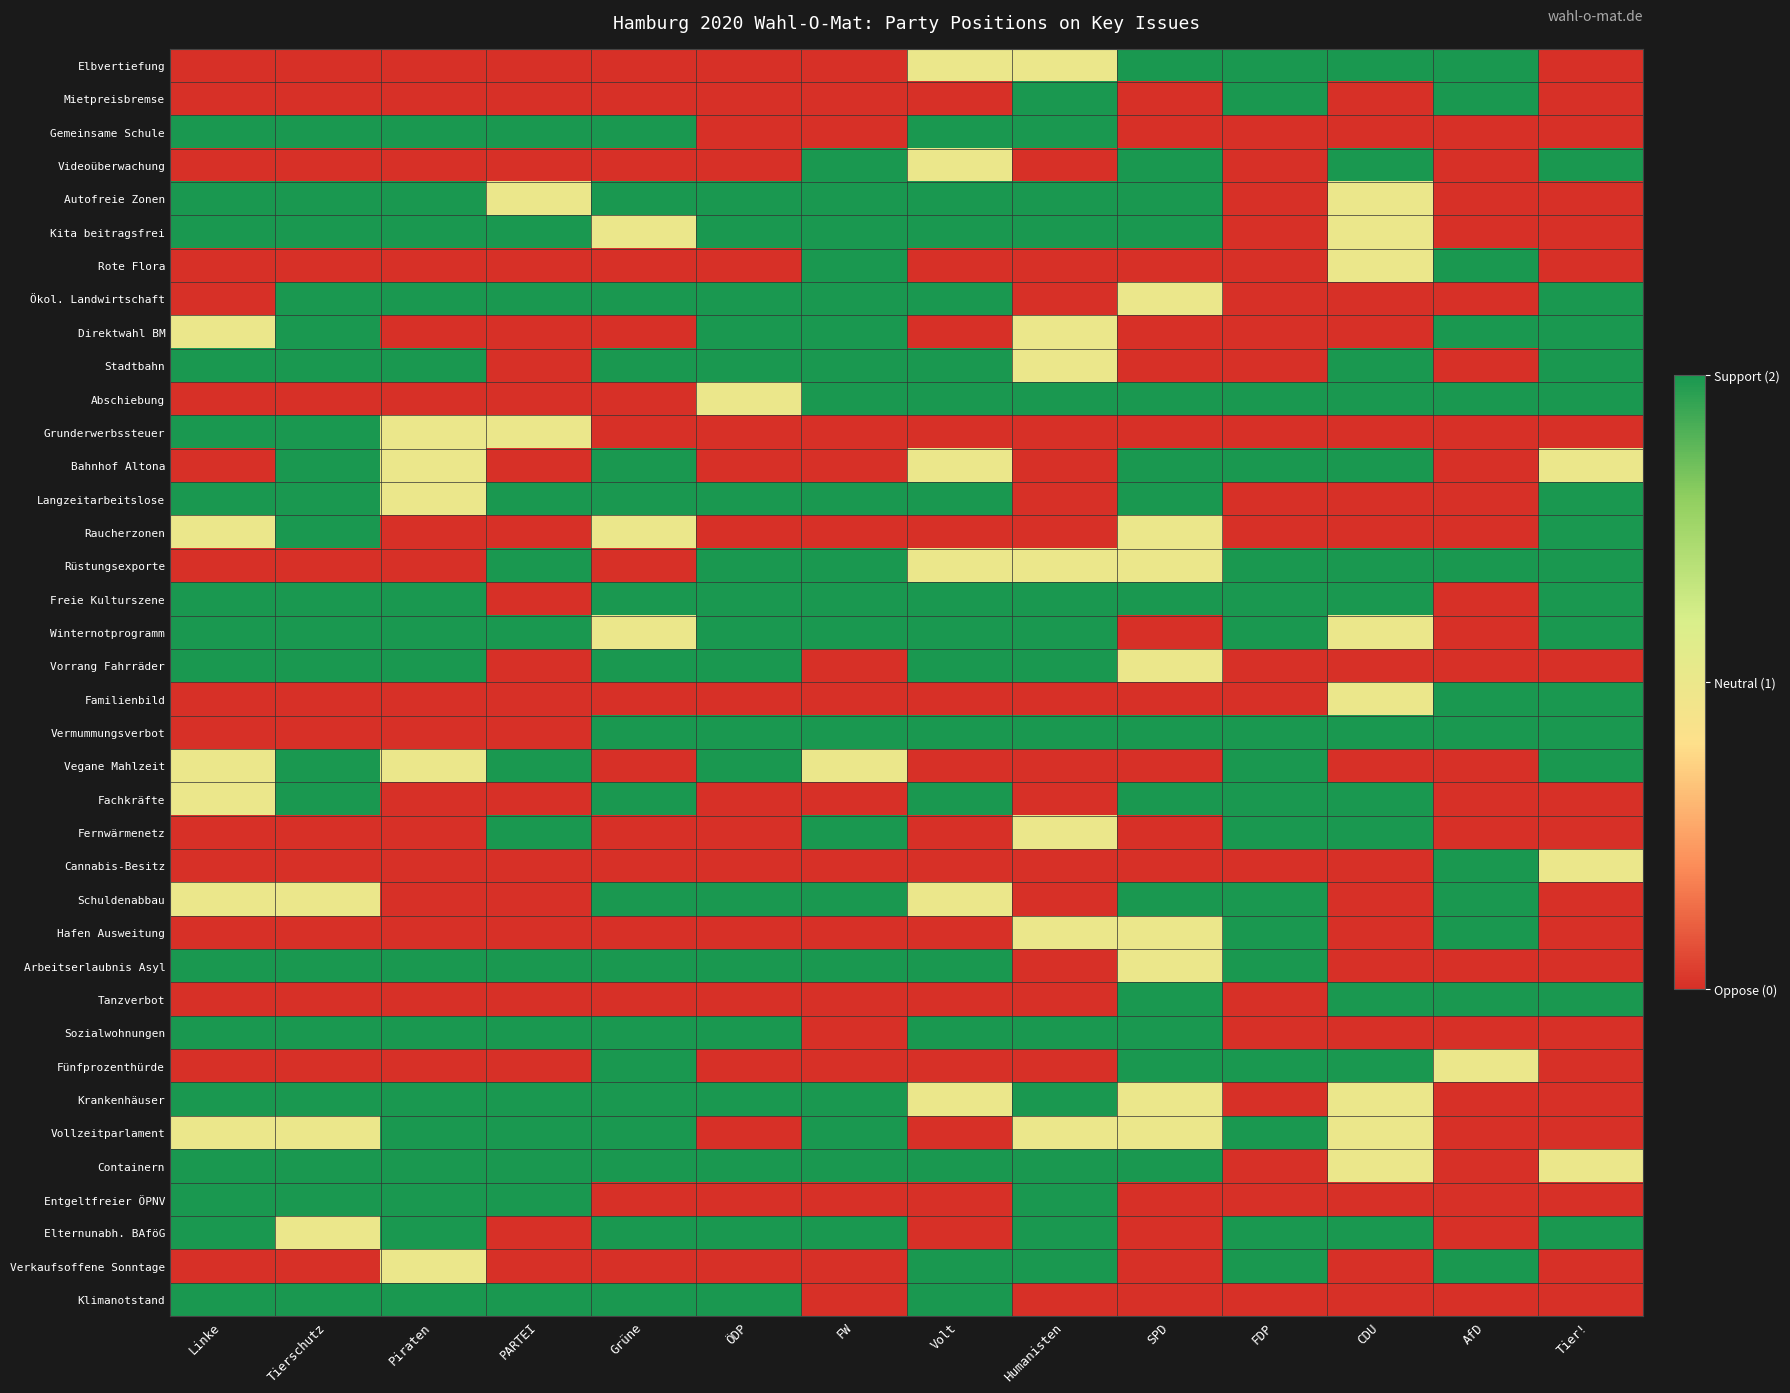

Reading right to left, transcribe all the data shown in this chart.

Elbvertiefung: Tier!=0	AfD=2	CDU=2	FDP=2	SPD=2	Humanisten=1	Volt=1	FW=0	ÖDP=0	Grüne=0	PARTEI=0	Piraten=0	Tierschutz=0	Linke=0
Mietpreisbremse: Tier!=0	AfD=2	CDU=0	FDP=2	SPD=0	Humanisten=2	Volt=0	FW=0	ÖDP=0	Grüne=0	PARTEI=0	Piraten=0	Tierschutz=0	Linke=0
Gemeinsame Schule: Tier!=0	AfD=0	CDU=0	FDP=0	SPD=0	Humanisten=2	Volt=2	FW=0	ÖDP=0	Grüne=2	PARTEI=2	Piraten=2	Tierschutz=2	Linke=2
Videoüberwachung: Tier!=2	AfD=0	CDU=2	FDP=0	SPD=2	Humanisten=0	Volt=1	FW=2	ÖDP=0	Grüne=0	PARTEI=0	Piraten=0	Tierschutz=0	Linke=0
Autofreie Zonen: Tier!=0	AfD=0	CDU=1	FDP=0	SPD=2	Humanisten=2	Volt=2	FW=2	ÖDP=2	Grüne=2	PARTEI=1	Piraten=2	Tierschutz=2	Linke=2
Kita beitragsfrei: Tier!=0	AfD=0	CDU=1	FDP=0	SPD=2	Humanisten=2	Volt=2	FW=2	ÖDP=2	Grüne=1	PARTEI=2	Piraten=2	Tierschutz=2	Linke=2
Rote Flora: Tier!=0	AfD=2	CDU=1	FDP=0	SPD=0	Humanisten=0	Volt=0	FW=2	ÖDP=0	Grüne=0	PARTEI=0	Piraten=0	Tierschutz=0	Linke=0
Ökol. Landwirtschaft: Tier!=2	AfD=0	CDU=0	FDP=0	SPD=1	Humanisten=0	Volt=2	FW=2	ÖDP=2	Grüne=2	PARTEI=2	Piraten=2	Tierschutz=2	Linke=0
Direktwahl BM: Tier!=2	AfD=2	CDU=0	FDP=0	SPD=0	Humanisten=1	Volt=0	FW=2	ÖDP=2	Grüne=0	PARTEI=0	Piraten=0	Tierschutz=2	Linke=1
Stadtbahn: Tier!=2	AfD=0	CDU=2	FDP=0	SPD=0	Humanisten=1	Volt=2	FW=2	ÖDP=2	Grüne=2	PARTEI=0	Piraten=2	Tierschutz=2	Linke=2
Abschiebung: Tier!=2	AfD=2	CDU=2	FDP=2	SPD=2	Humanisten=2	Volt=2	FW=2	ÖDP=1	Grüne=0	PARTEI=0	Piraten=0	Tierschutz=0	Linke=0
Grunderwerbssteuer: Tier!=0	AfD=0	CDU=0	FDP=0	SPD=0	Humanisten=0	Volt=0	FW=0	ÖDP=0	Grüne=0	PARTEI=1	Piraten=1	Tierschutz=2	Linke=2
Bahnhof Altona: Tier!=1	AfD=0	CDU=2	FDP=2	SPD=2	Humanisten=0	Volt=1	FW=0	ÖDP=0	Grüne=2	PARTEI=0	Piraten=1	Tierschutz=2	Linke=0
Langzeitarbeitslose: Tier!=2	AfD=0	CDU=0	FDP=0	SPD=2	Humanisten=0	Volt=2	FW=2	ÖDP=2	Grüne=2	PARTEI=2	Piraten=1	Tierschutz=2	Linke=2
Raucherzonen: Tier!=2	AfD=0	CDU=0	FDP=0	SPD=1	Humanisten=0	Volt=0	FW=0	ÖDP=0	Grüne=1	PARTEI=0	Piraten=0	Tierschutz=2	Linke=1
Rüstungsexporte: Tier!=2	AfD=2	CDU=2	FDP=2	SPD=1	Humanisten=1	Volt=1	FW=2	ÖDP=2	Grüne=0	PARTEI=2	Piraten=0	Tierschutz=0	Linke=0
Freie Kulturszene: Tier!=2	AfD=0	CDU=2	FDP=2	SPD=2	Humanisten=2	Volt=2	FW=2	ÖDP=2	Grüne=2	PARTEI=0	Piraten=2	Tierschutz=2	Linke=2
Winternotprogramm: Tier!=2	AfD=0	CDU=1	FDP=2	SPD=0	Humanisten=2	Volt=2	FW=2	ÖDP=2	Grüne=1	PARTEI=2	Piraten=2	Tierschutz=2	Linke=2
Vorrang Fahrräder: Tier!=0	AfD=0	CDU=0	FDP=0	SPD=1	Humanisten=2	Volt=2	FW=0	ÖDP=2	Grüne=2	PARTEI=0	Piraten=2	Tierschutz=2	Linke=2
Familienbild: Tier!=2	AfD=2	CDU=1	FDP=0	SPD=0	Humanisten=0	Volt=0	FW=0	ÖDP=0	Grüne=0	PARTEI=0	Piraten=0	Tierschutz=0	Linke=0
Vermummungsverbot: Tier!=2	AfD=2	CDU=2	FDP=2	SPD=2	Humanisten=2	Volt=2	FW=2	ÖDP=2	Grüne=2	PARTEI=0	Piraten=0	Tierschutz=0	Linke=0
Vegane Mahlzeit: Tier!=2	AfD=0	CDU=0	FDP=2	SPD=0	Humanisten=0	Volt=0	FW=1	ÖDP=2	Grüne=0	PARTEI=2	Piraten=1	Tierschutz=2	Linke=1
Fachkräfte: Tier!=0	AfD=0	CDU=2	FDP=2	SPD=2	Humanisten=0	Volt=2	FW=0	ÖDP=0	Grüne=2	PARTEI=0	Piraten=0	Tierschutz=2	Linke=1
Fernwärmenetz: Tier!=0	AfD=0	CDU=2	FDP=2	SPD=0	Humanisten=1	Volt=0	FW=2	ÖDP=0	Grüne=0	PARTEI=2	Piraten=0	Tierschutz=0	Linke=0
Cannabis-Besitz: Tier!=1	AfD=2	CDU=0	FDP=0	SPD=0	Humanisten=0	Volt=0	FW=0	ÖDP=0	Grüne=0	PARTEI=0	Piraten=0	Tierschutz=0	Linke=0
Schuldenabbau: Tier!=0	AfD=2	CDU=0	FDP=2	SPD=2	Humanisten=0	Volt=1	FW=2	ÖDP=2	Grüne=2	PARTEI=0	Piraten=0	Tierschutz=1	Linke=1
Hafen Ausweitung: Tier!=0	AfD=2	CDU=0	FDP=2	SPD=1	Humanisten=1	Volt=0	FW=0	ÖDP=0	Grüne=0	PARTEI=0	Piraten=0	Tierschutz=0	Linke=0
Arbeitserlaubnis Asyl: Tier!=0	AfD=0	CDU=0	FDP=2	SPD=1	Humanisten=0	Volt=2	FW=2	ÖDP=2	Grüne=2	PARTEI=2	Piraten=2	Tierschutz=2	Linke=2
Tanzverbot: Tier!=2	AfD=2	CDU=2	FDP=0	SPD=2	Humanisten=0	Volt=0	FW=0	ÖDP=0	Grüne=0	PARTEI=0	Piraten=0	Tierschutz=0	Linke=0
Sozialwohnungen: Tier!=0	AfD=0	CDU=0	FDP=0	SPD=2	Humanisten=2	Volt=2	FW=0	ÖDP=2	Grüne=2	PARTEI=2	Piraten=2	Tierschutz=2	Linke=2
Fünfprozenthürde: Tier!=0	AfD=1	CDU=2	FDP=2	SPD=2	Humanisten=0	Volt=0	FW=0	ÖDP=0	Grüne=2	PARTEI=0	Piraten=0	Tierschutz=0	Linke=0
Krankenhäuser: Tier!=0	AfD=0	CDU=1	FDP=0	SPD=1	Humanisten=2	Volt=1	FW=2	ÖDP=2	Grüne=2	PARTEI=2	Piraten=2	Tierschutz=2	Linke=2
Vollzeitparlament: Tier!=0	AfD=0	CDU=1	FDP=2	SPD=1	Humanisten=1	Volt=0	FW=2	ÖDP=0	Grüne=2	PARTEI=2	Piraten=2	Tierschutz=1	Linke=1
Containern: Tier!=1	AfD=0	CDU=1	FDP=0	SPD=2	Humanisten=2	Volt=2	FW=2	ÖDP=2	Grüne=2	PARTEI=2	Piraten=2	Tierschutz=2	Linke=2
Entgeltfreier ÖPNV: Tier!=0	AfD=0	CDU=0	FDP=0	SPD=0	Humanisten=2	Volt=0	FW=0	ÖDP=0	Grüne=0	PARTEI=2	Piraten=2	Tierschutz=2	Linke=2
Elternunabh. BAföG: Tier!=2	AfD=0	CDU=2	FDP=2	SPD=0	Humanisten=2	Volt=0	FW=2	ÖDP=2	Grüne=2	PARTEI=0	Piraten=2	Tierschutz=1	Linke=2
Verkaufsoffene Sonntage: Tier!=0	AfD=2	CDU=0	FDP=2	SPD=0	Humanisten=2	Volt=2	FW=0	ÖDP=0	Grüne=0	PARTEI=0	Piraten=1	Tierschutz=0	Linke=0
Klimanotstand: Tier!=0	AfD=0	CDU=0	FDP=0	SPD=0	Humanisten=0	Volt=2	FW=0	ÖDP=2	Grüne=2	PARTEI=2	Piraten=2	Tierschutz=2	Linke=2